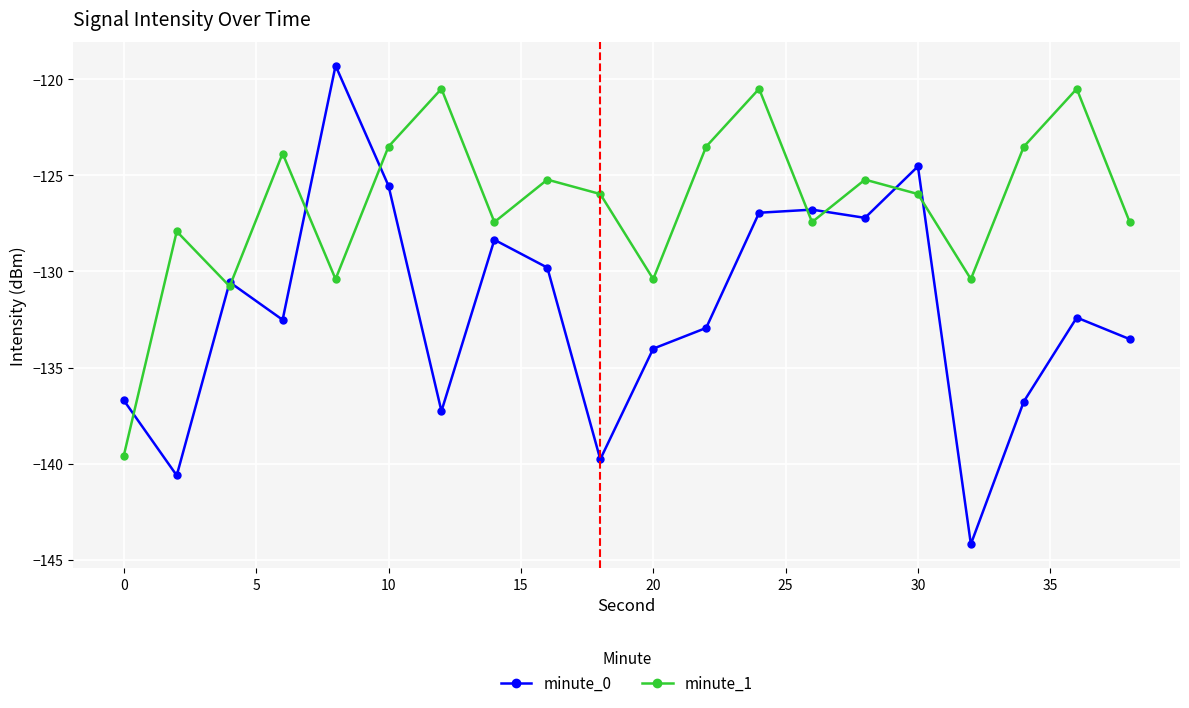

Rank the series by their maximum value, from lowest to highest.

minute_1, minute_0